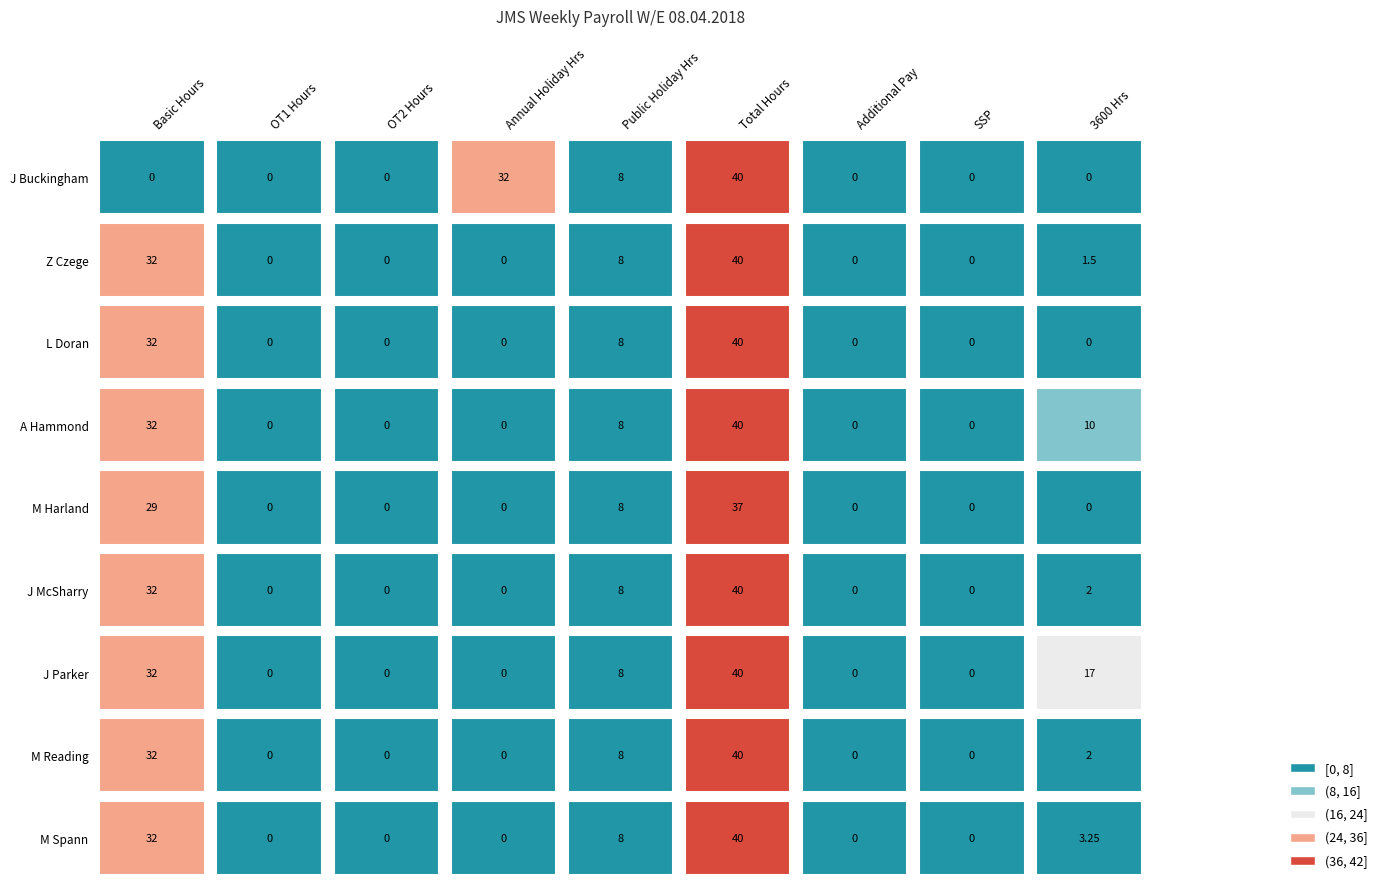

What is the difference between the M Harland values at 7 and 0?

29.0